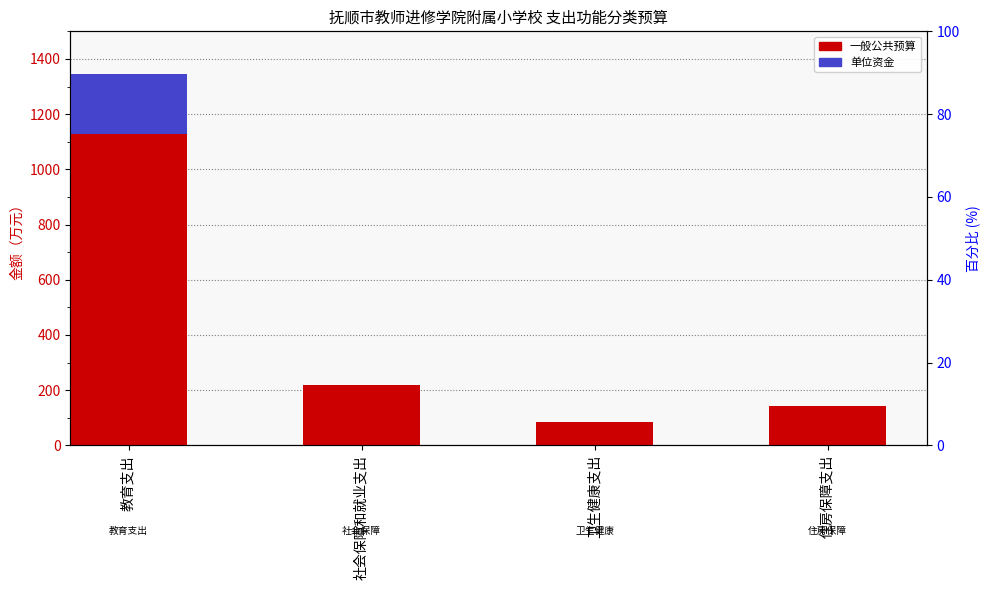

Which category has the highest value in the 单位资金 series?

教育支出